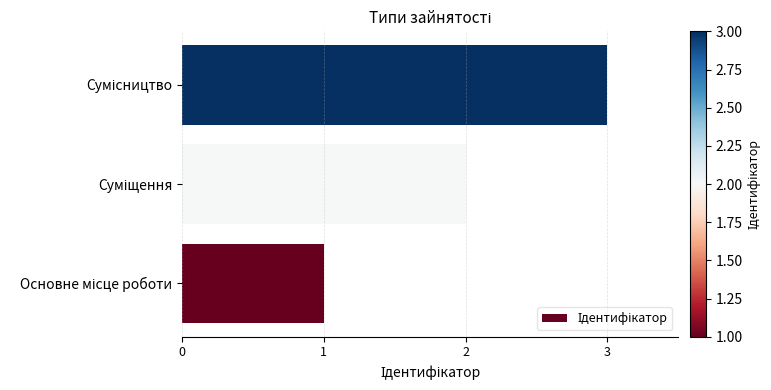

What is the sum of all values?

6